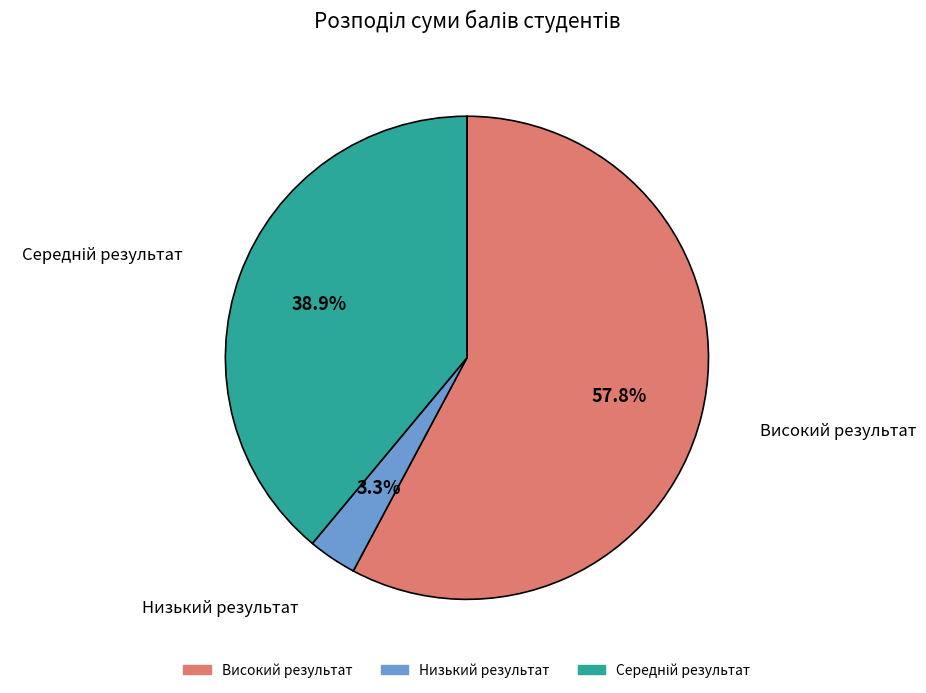

Is there a majority slice in this chart?

Yes